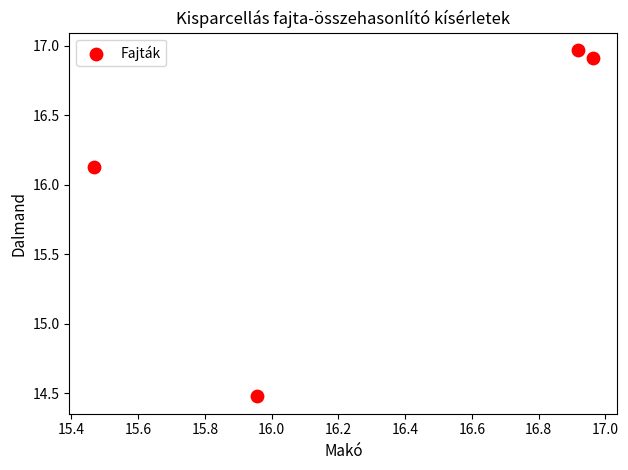

What is the range of Y values (max minus min)?

2.5